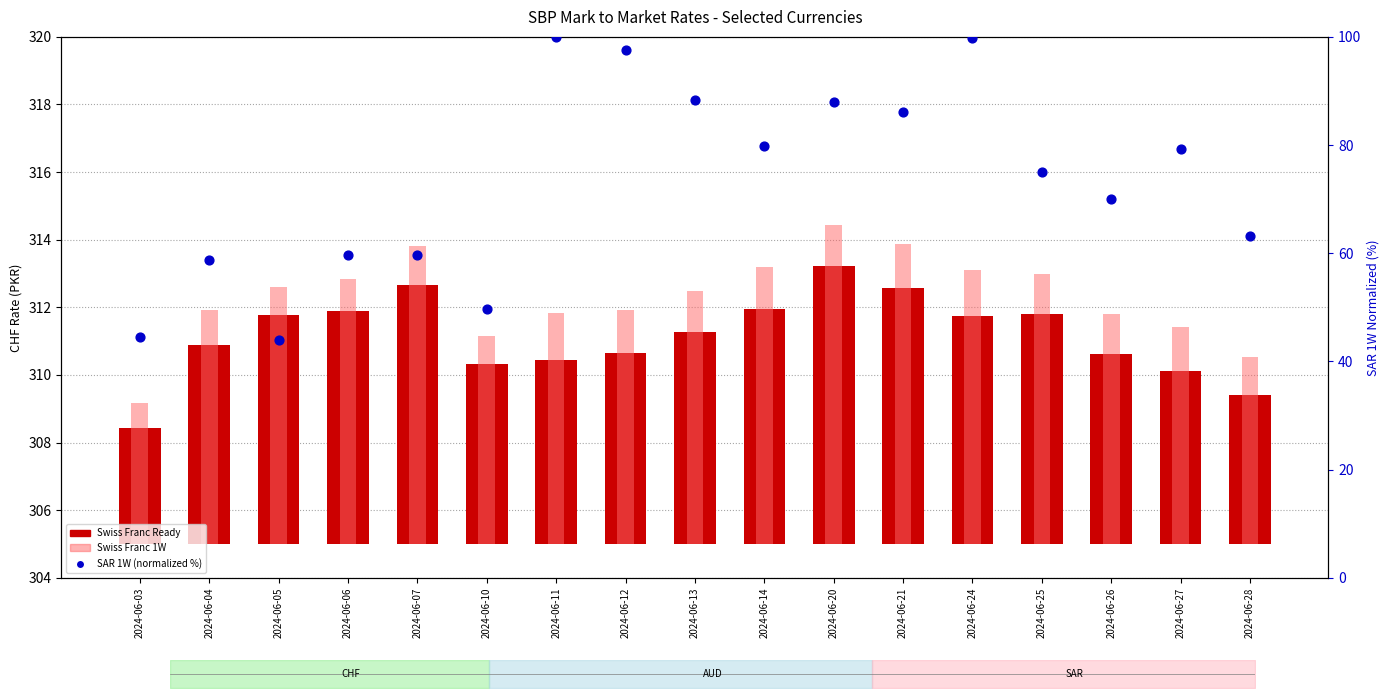

Is the value of Swiss Franc 1W at 2024-06-10 greater than the value of SAR 1W (norm %) at 2024-06-10?

No